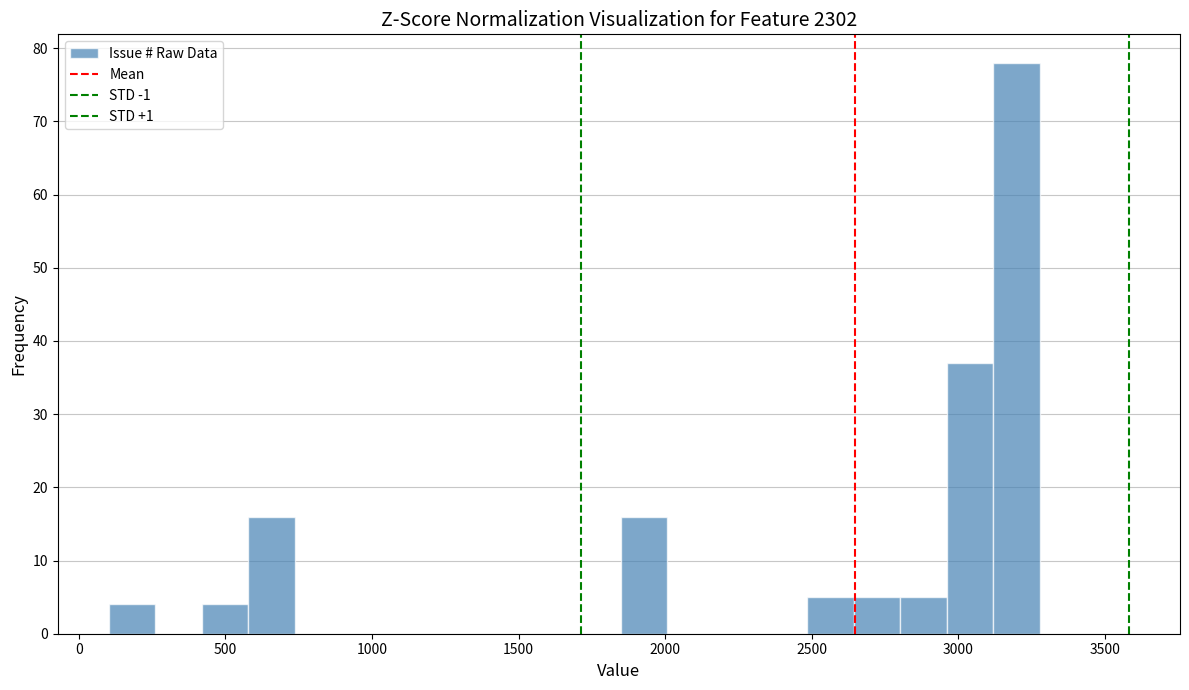

Around what value on the x-axis is the tallest bar? Give the approximate position of its centre, as read against the axis.

3200